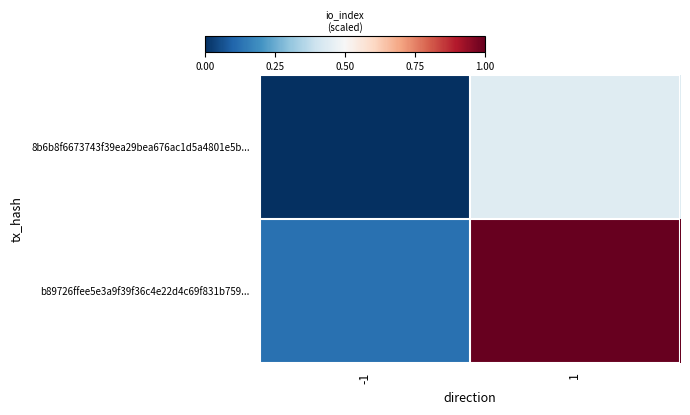

At how many categories does at least one series exceed 0?

2